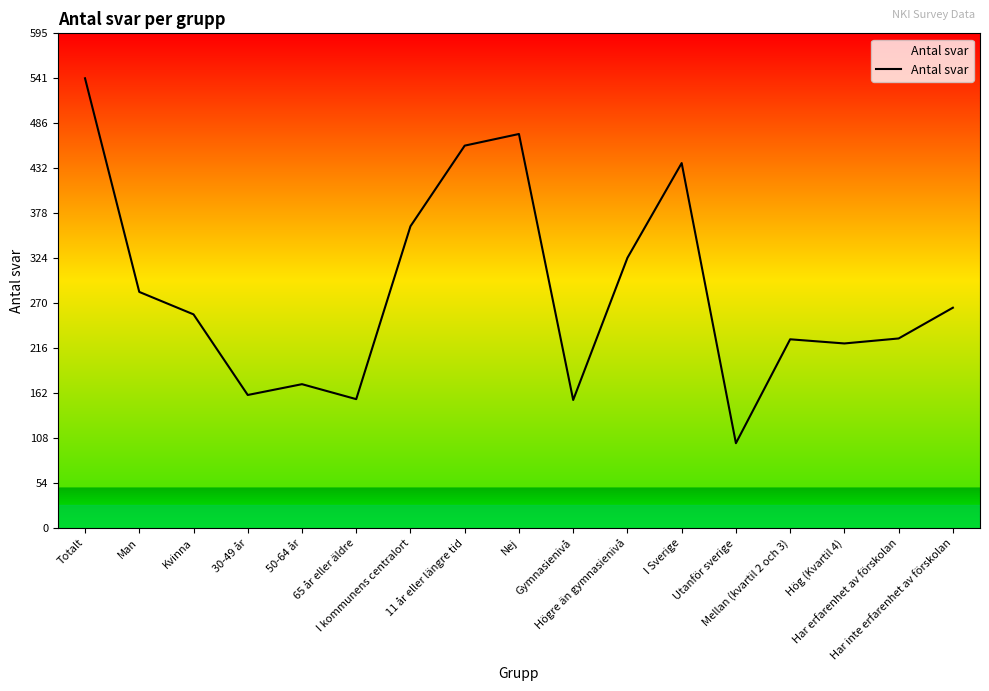

The value at Hög (Kvartil 4) is 382. True or false?

False